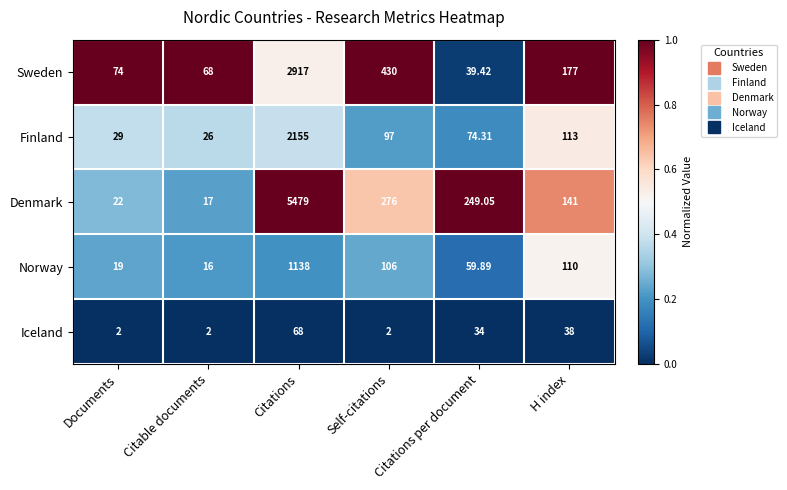

At H index, list the series in order from smallest to largest.

Iceland, Norway, Finland, Denmark, Sweden